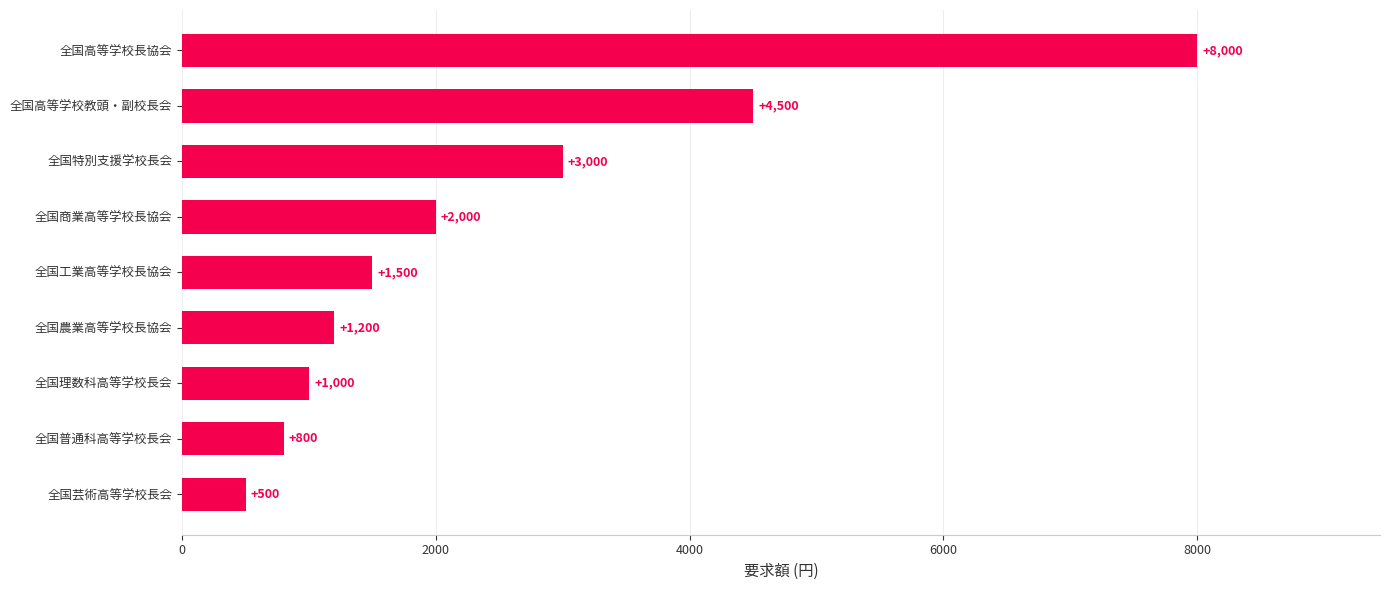

List the labels in order of value, largest first.

全国高等学校長協会, 全国高等学校教頭・副校長会, 全国特別支援学校長会, 全国商業高等学校長協会, 全国工業高等学校長協会, 全国農業高等学校長協会, 全国理数科高等学校長会, 全国普通科高等学校長会, 全国芸術高等学校長会